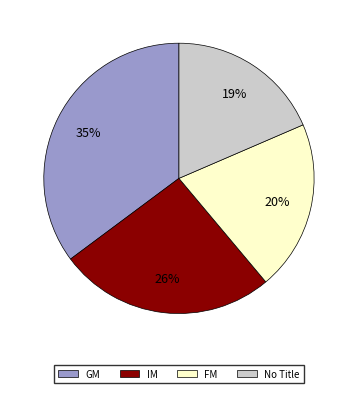

Is there a majority slice in this chart?

No